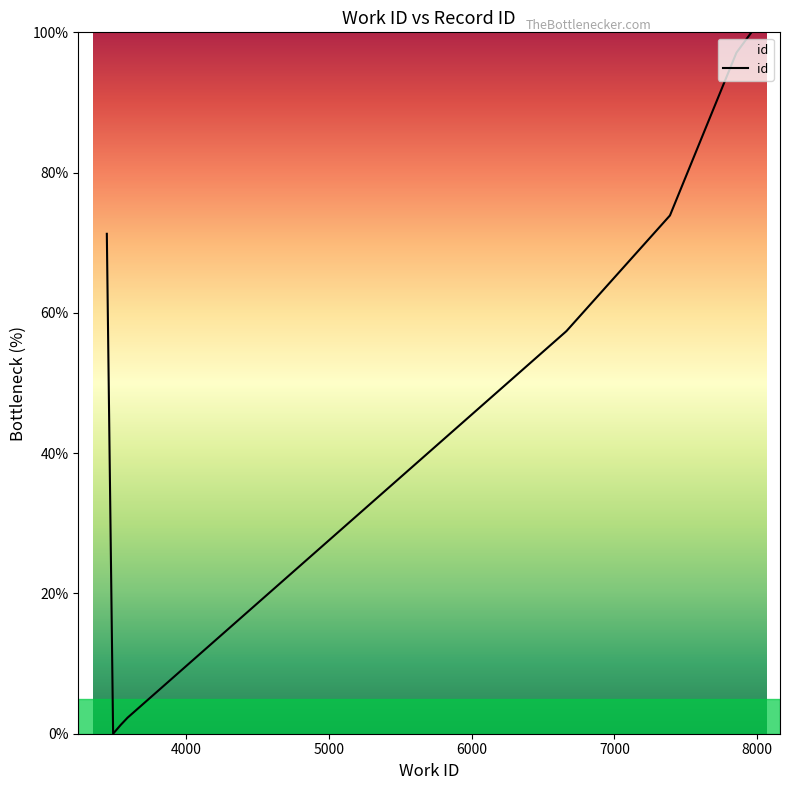

What is the average value?

53.5